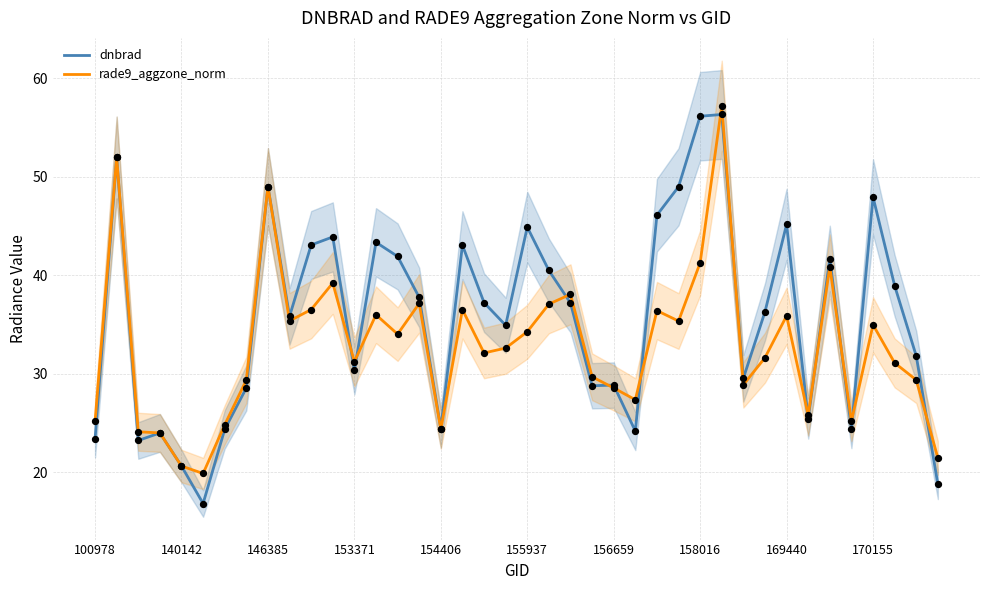

At which category is the sum across all series the highest?

29